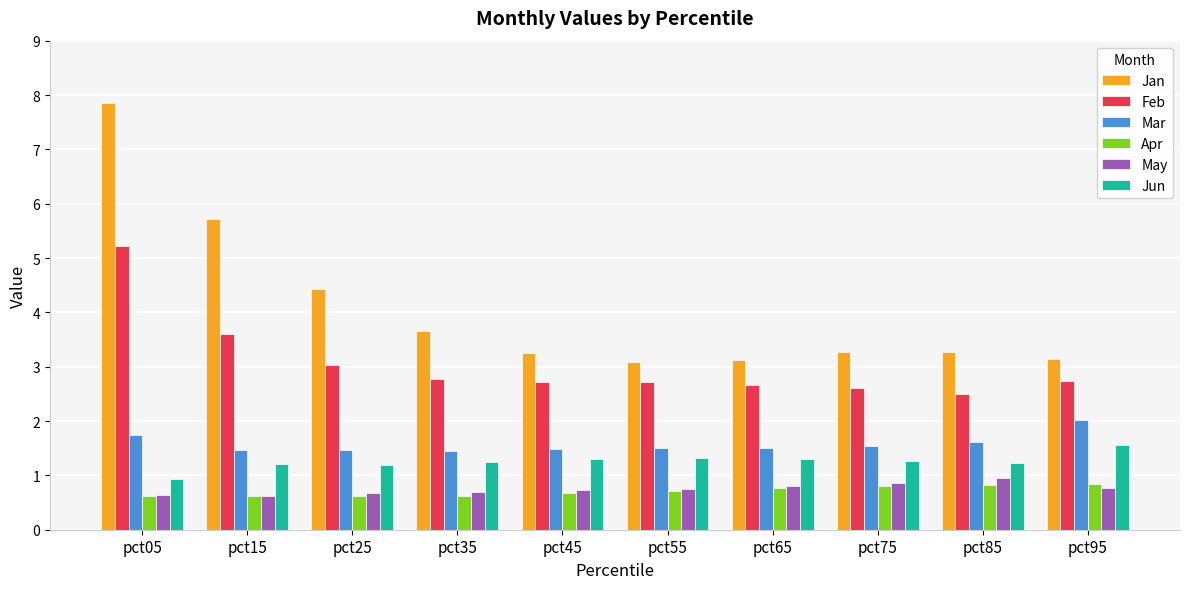

Which series has the largest total across all categories?

Jan